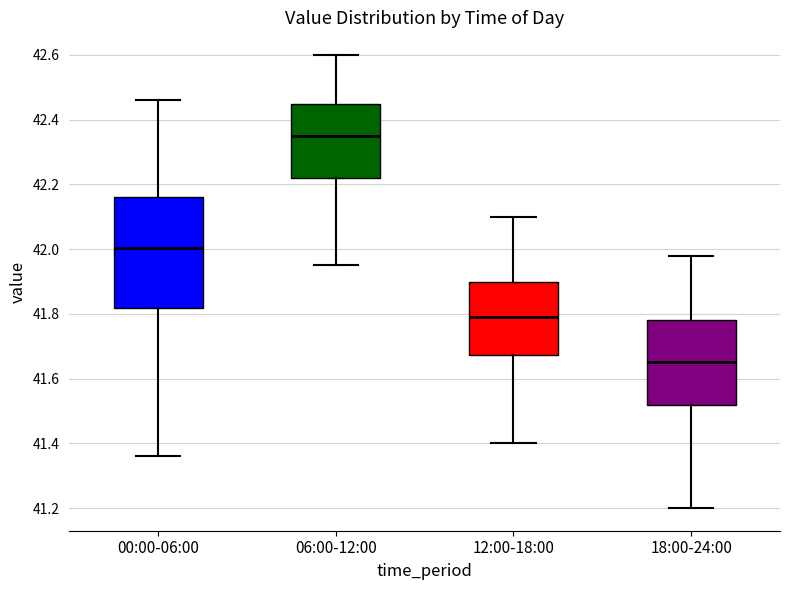

Reading left to right, read every box against the y-axis: the position of its median line, the range the box covers, and the ends of its whiskers. The values are not printed on the chart, so give them approximately, as read against the axis.

00:00-06:00: median 42.00, box 41.82 to 42.16, whiskers 41.36 to 42.46
06:00-12:00: median 42.36, box 42.22 to 42.46, whiskers 41.96 to 42.60
12:00-18:00: median 41.80, box 41.68 to 41.90, whiskers 41.40 to 42.10
18:00-24:00: median 41.66, box 41.52 to 41.78, whiskers 41.20 to 41.98